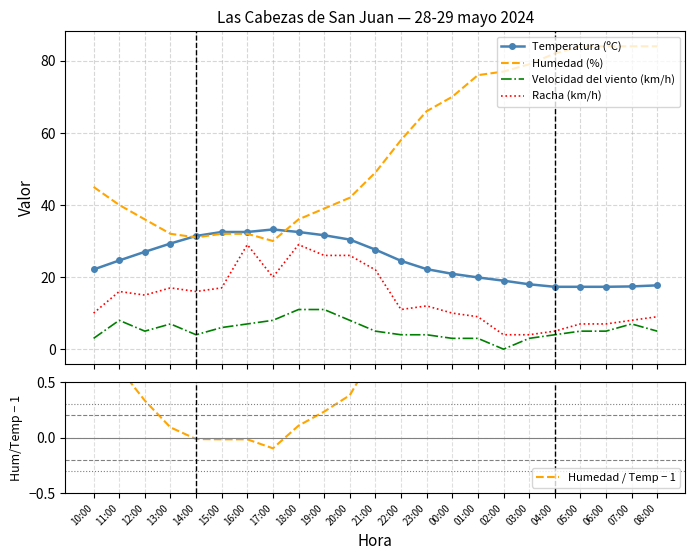

What value does the Racha (km/h) series have at 14:00?

16.0